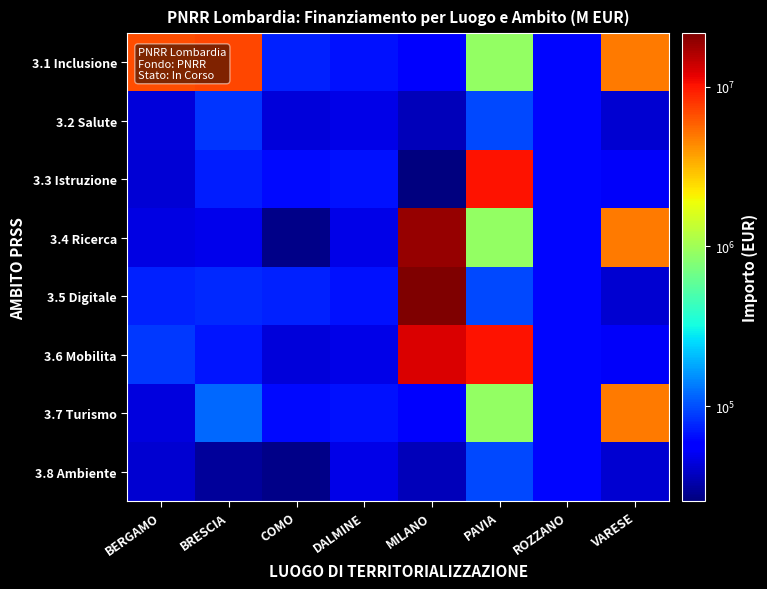

Which series has the widest spread of values?

3.5 Digitale